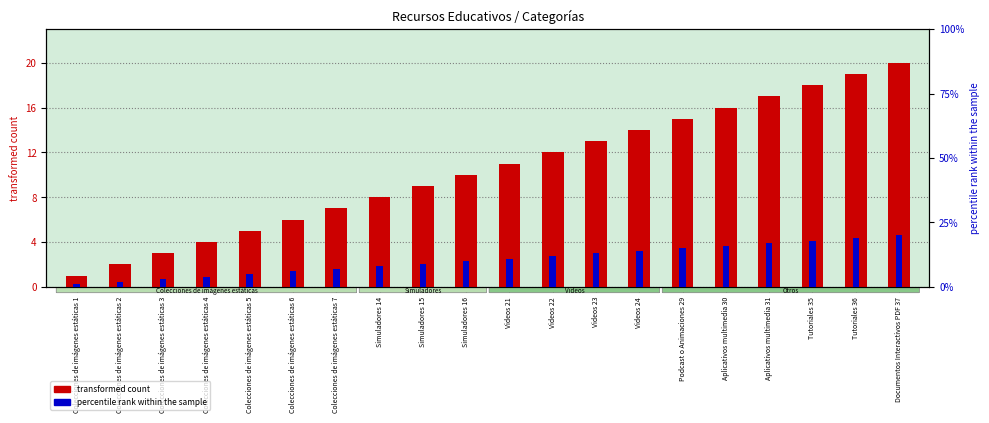

How many groups of bars are there?

20